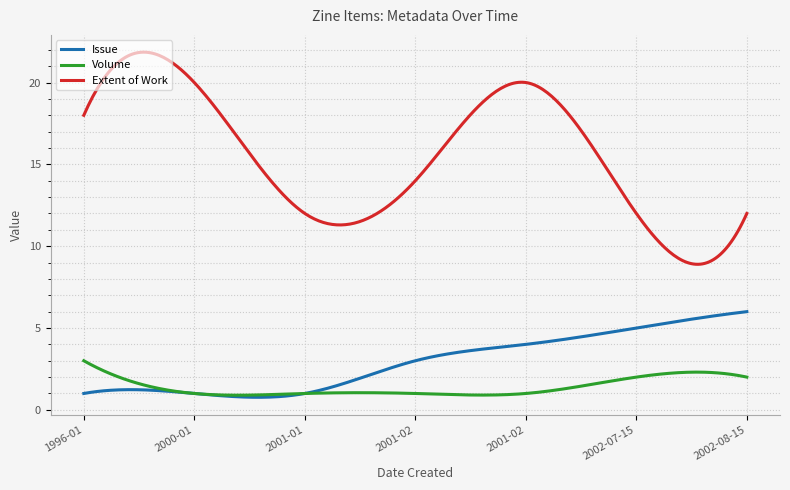

True or false: Extent of Work and Volume intersect in this chart.

False